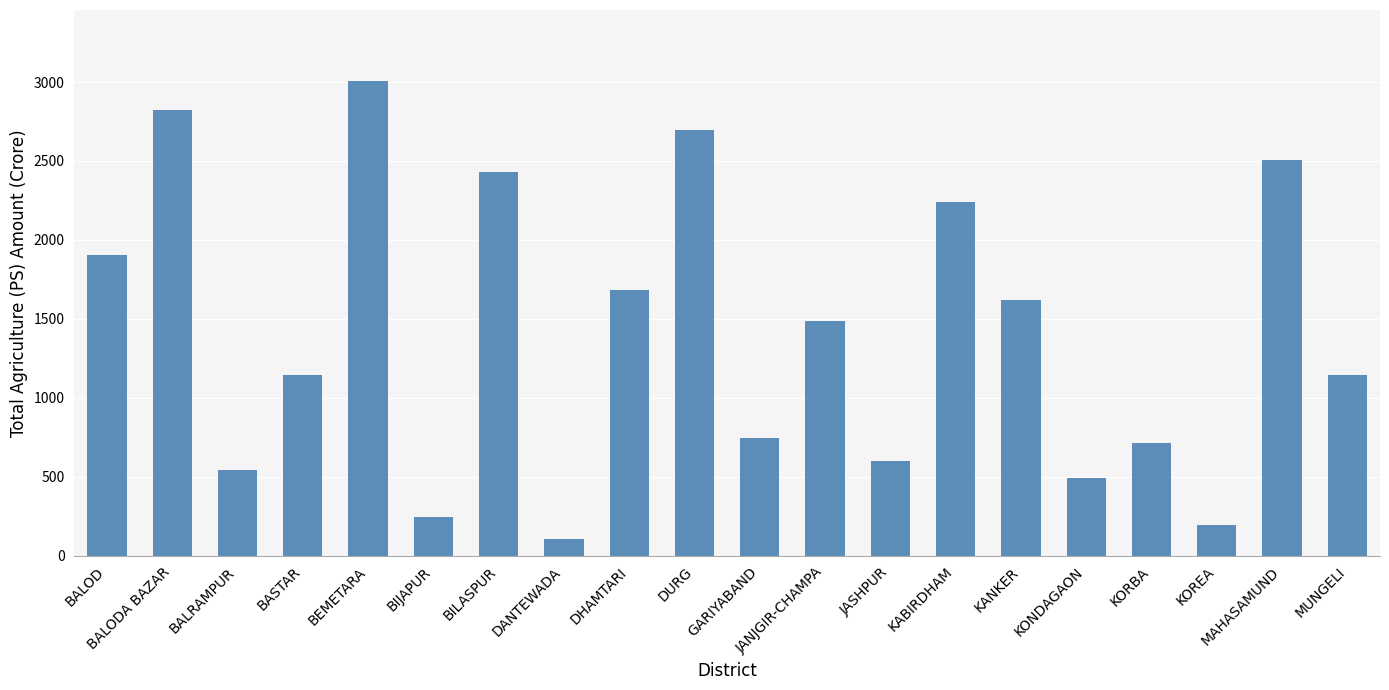

Approximately how many times larger is the value at JASHPUR compared to MUNGELI?

0.5